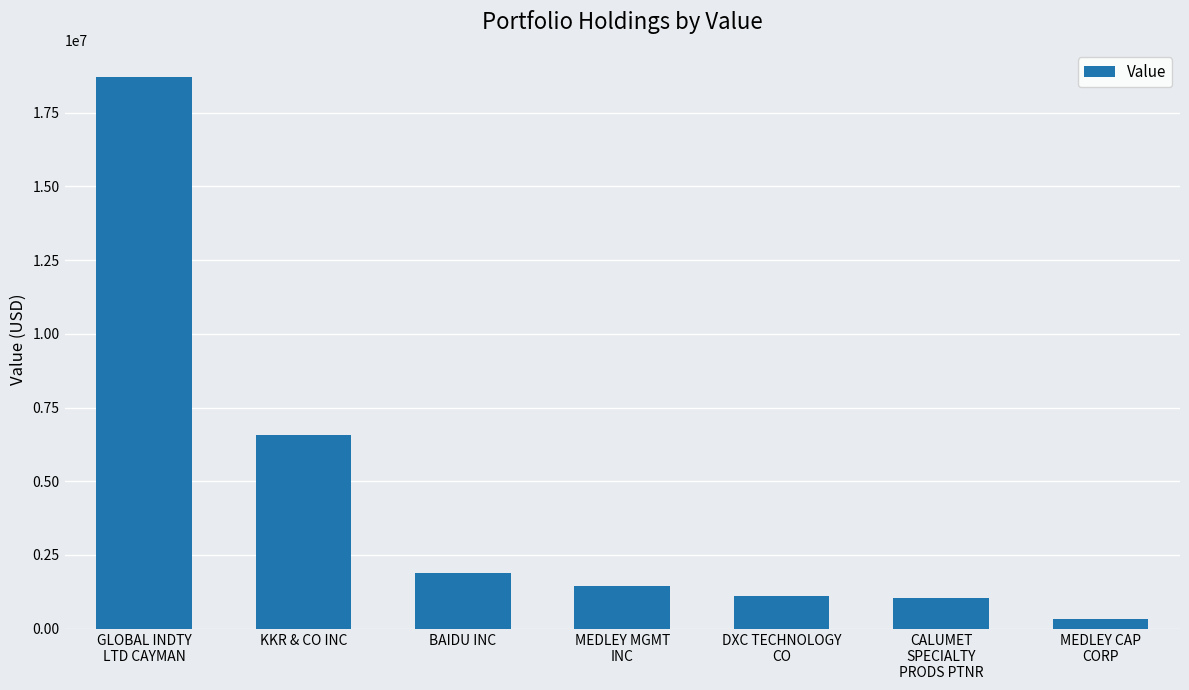

What is the difference between the second highest and second lowest values?

5507000